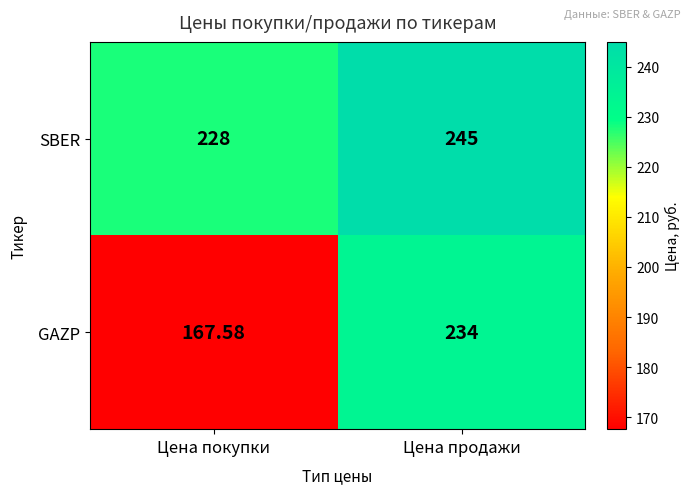

List the labels in order of SBER value, smallest first.

Цена покупки, Цена продажи